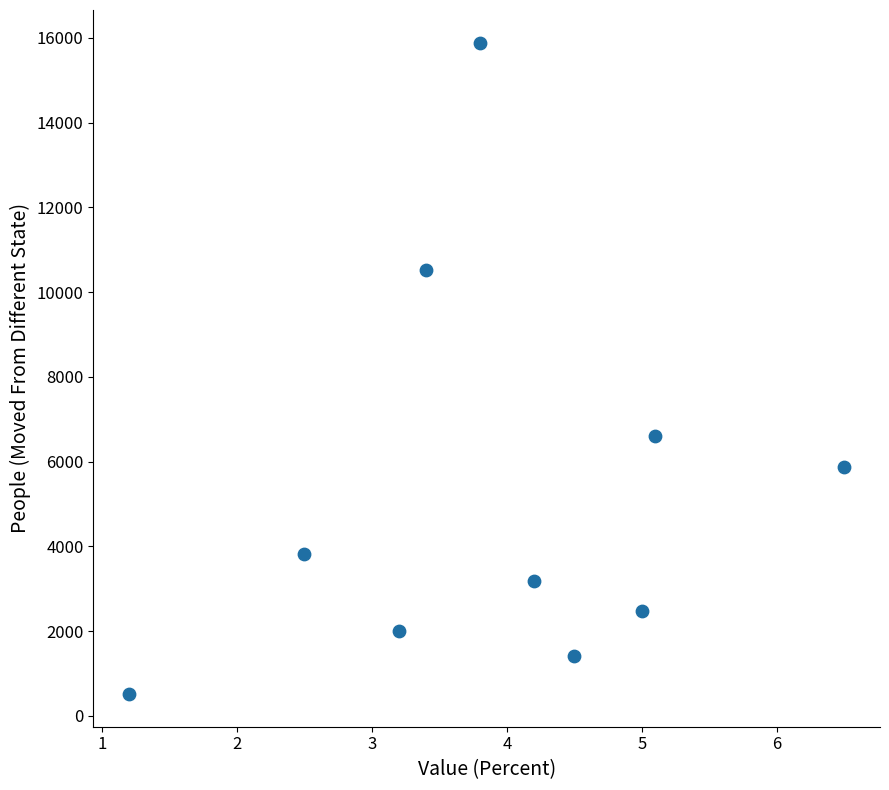

What is the range of Y values (max minus min)?

15373